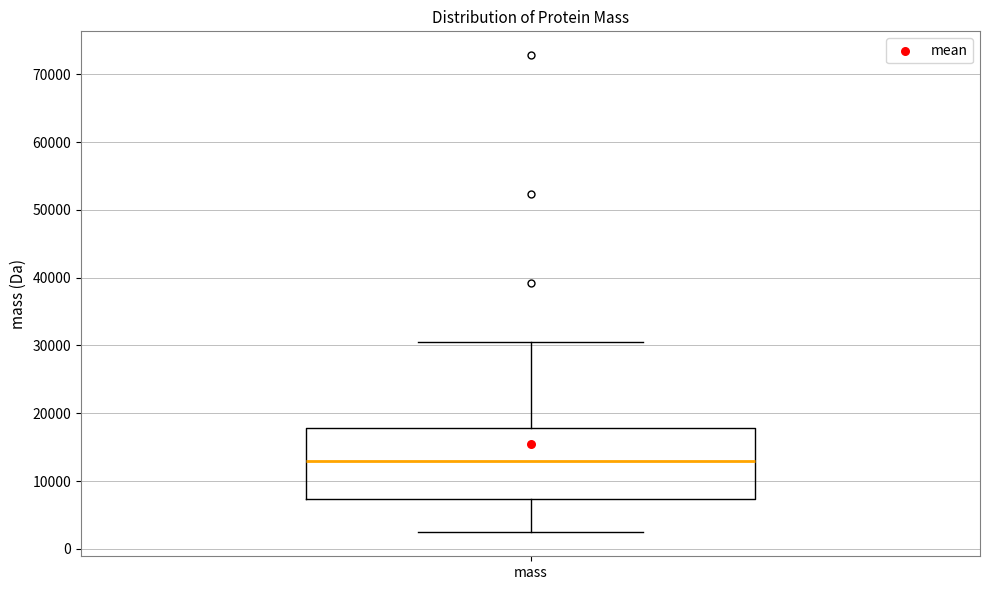

Transcribe this box plot: give where the median line is, the range the box spans, and where the two whiskers end, as read against the y-axis. The values are not printed on the chart, so give them approximately, as read against the axis.

median 13000, box 7000 to 18000, whiskers 2000 to 30000